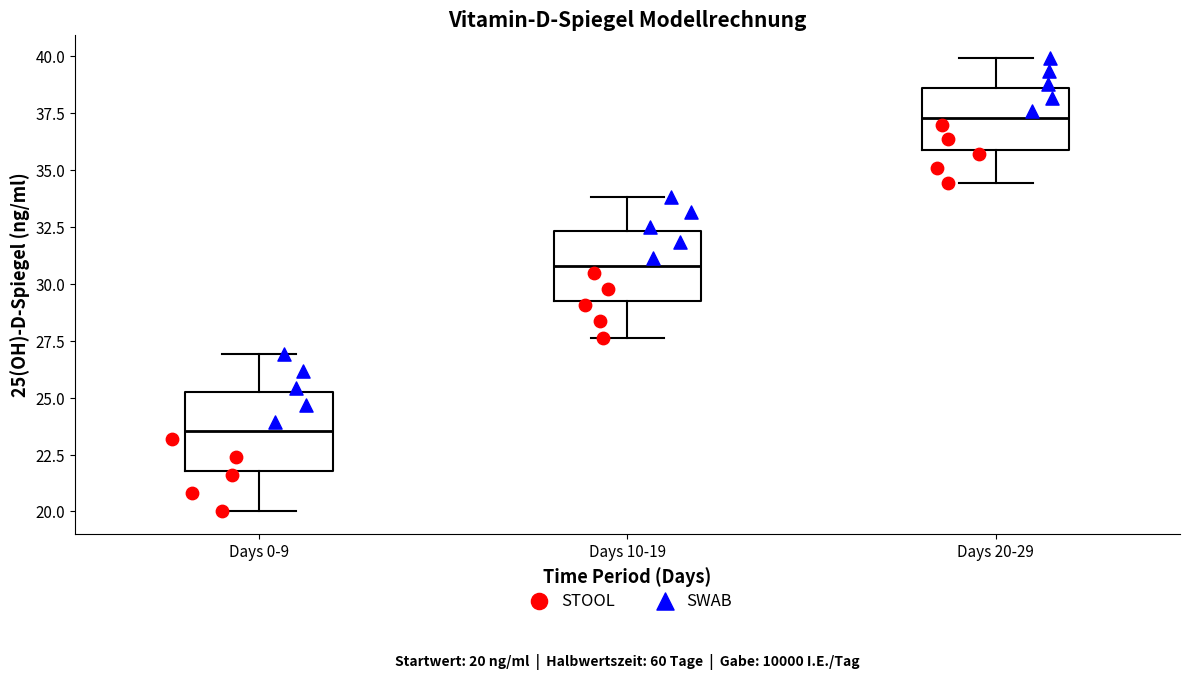

Which box's median line is the highest?

Days 20-29